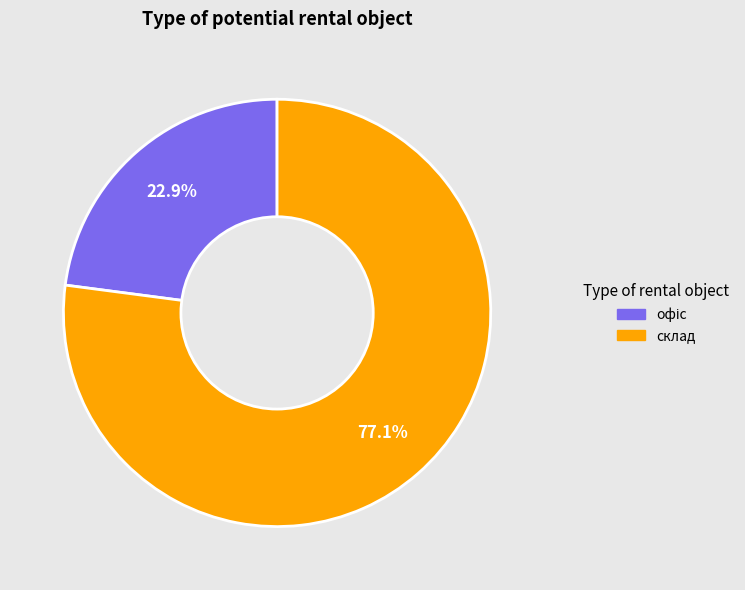

How much of the chart is everything except склад?

22.9%